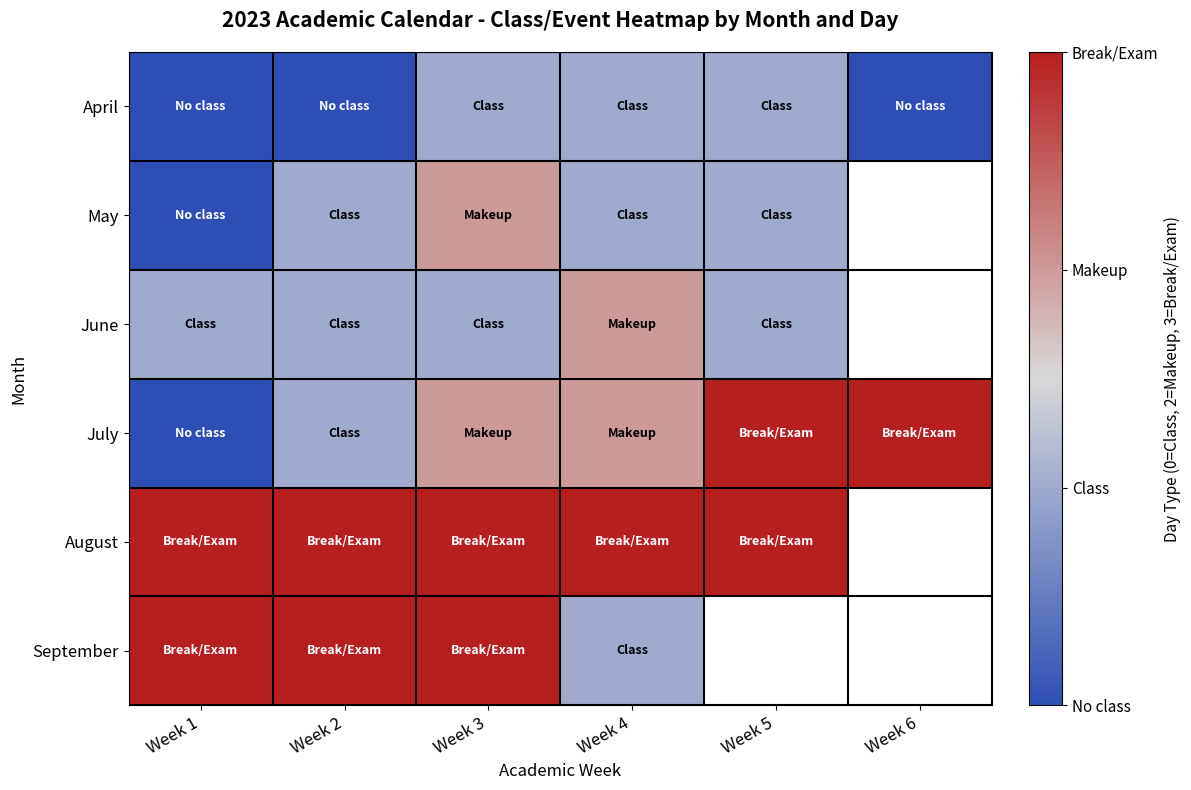

At how many categories does at least one series exceed 0?

6